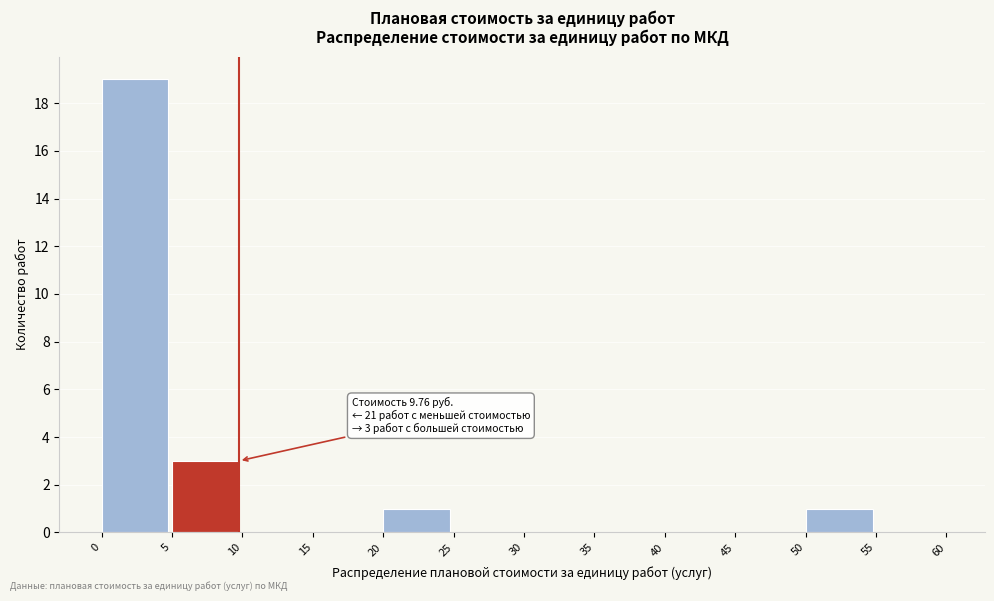

Which range on the x-axis has the tallest bar?

0 to 5